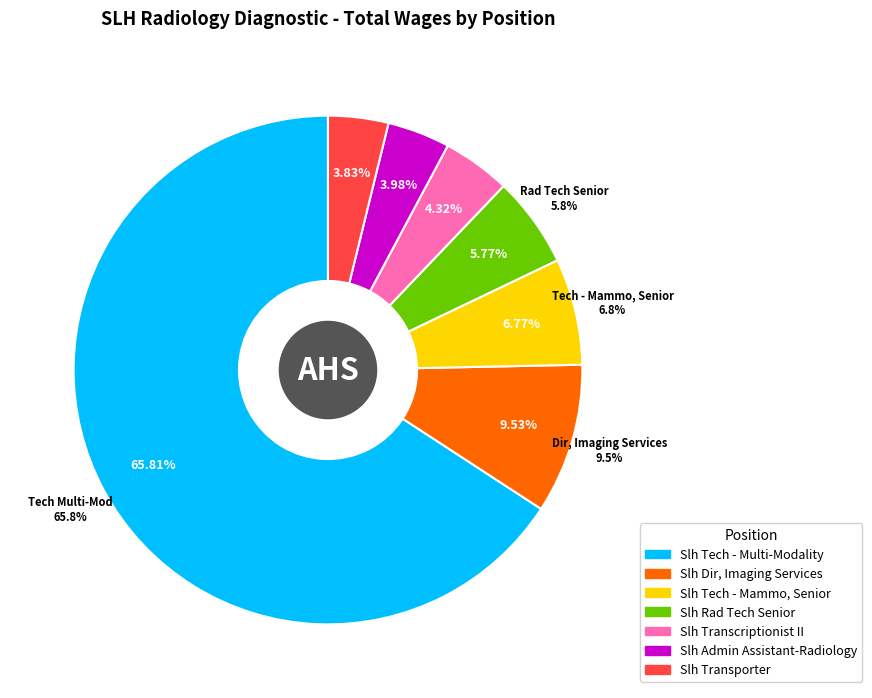

How many slices are in this pie chart?

7